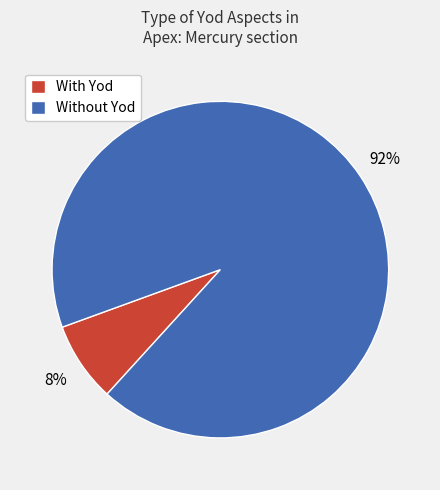

To the nearest percent, what is the average slice percentage?

50%